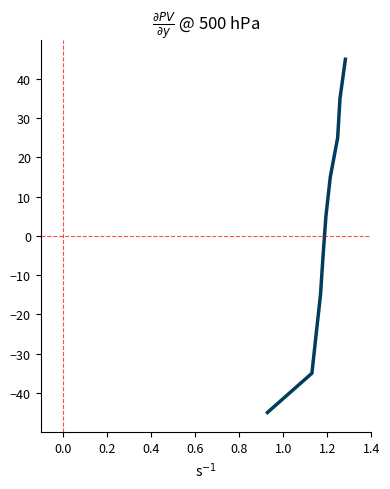

What is the smallest value displayed?

-45